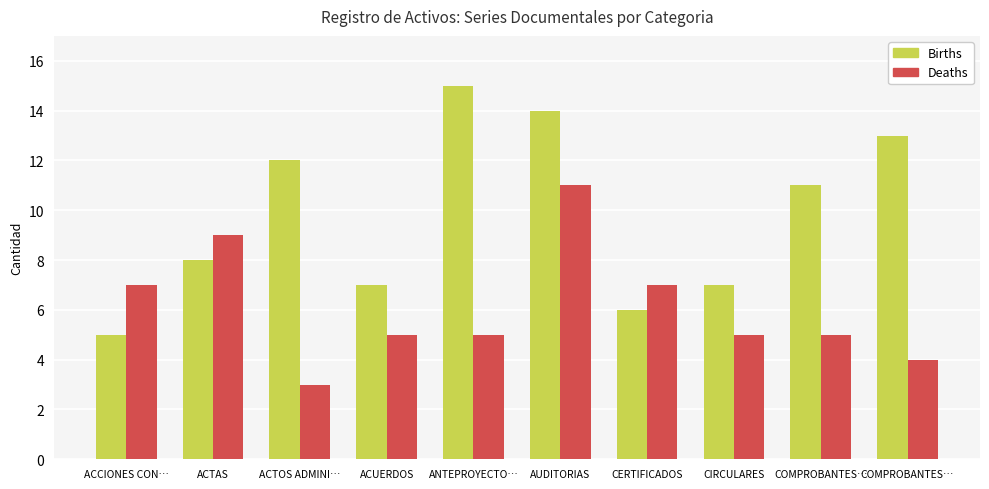

List the series in order of their peak value, highest first.

Births, Deaths